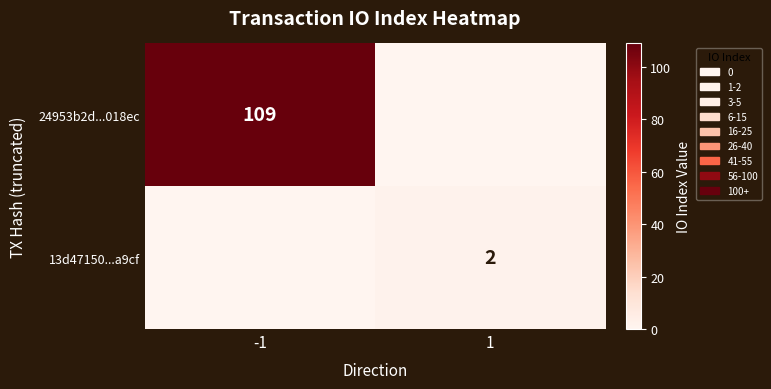

At how many categories does at least one series exceed 13?

1